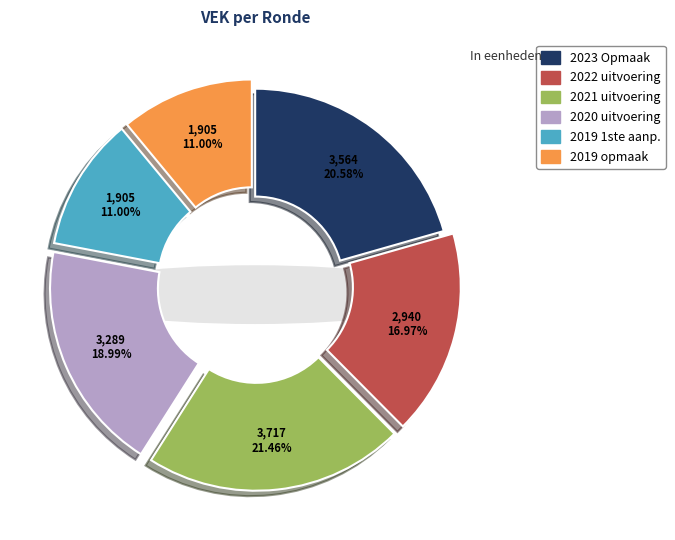

How many slices are in this pie chart?

6